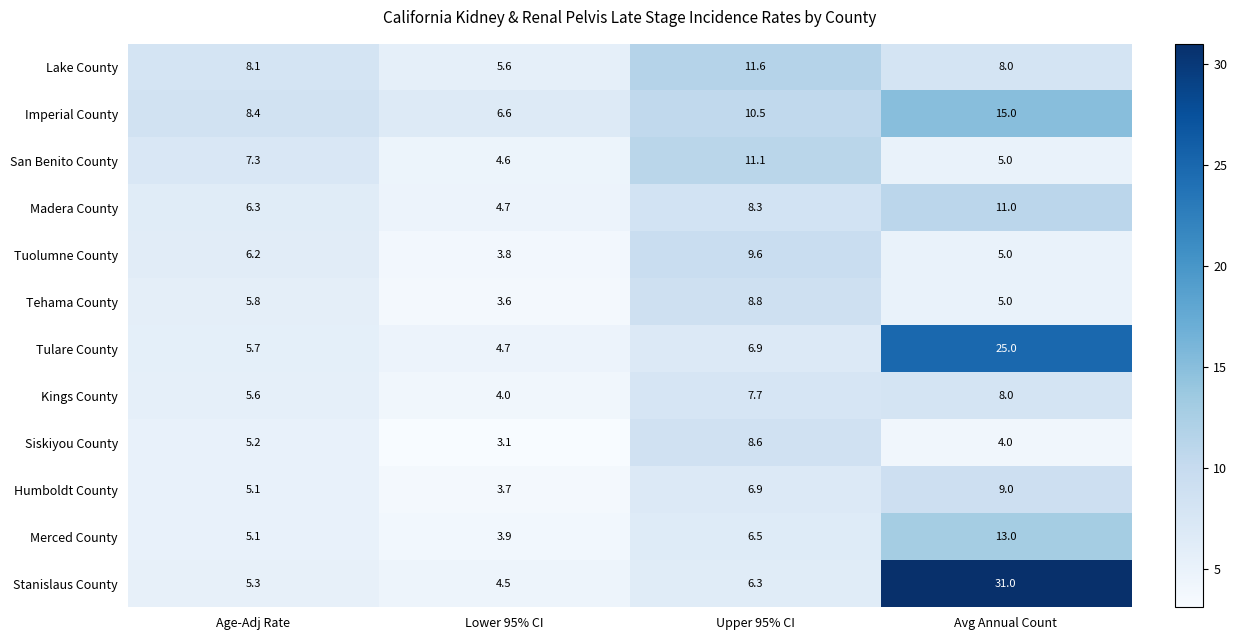

What is the difference between the second highest and minimum values in the Siskiyou County series?

2.1